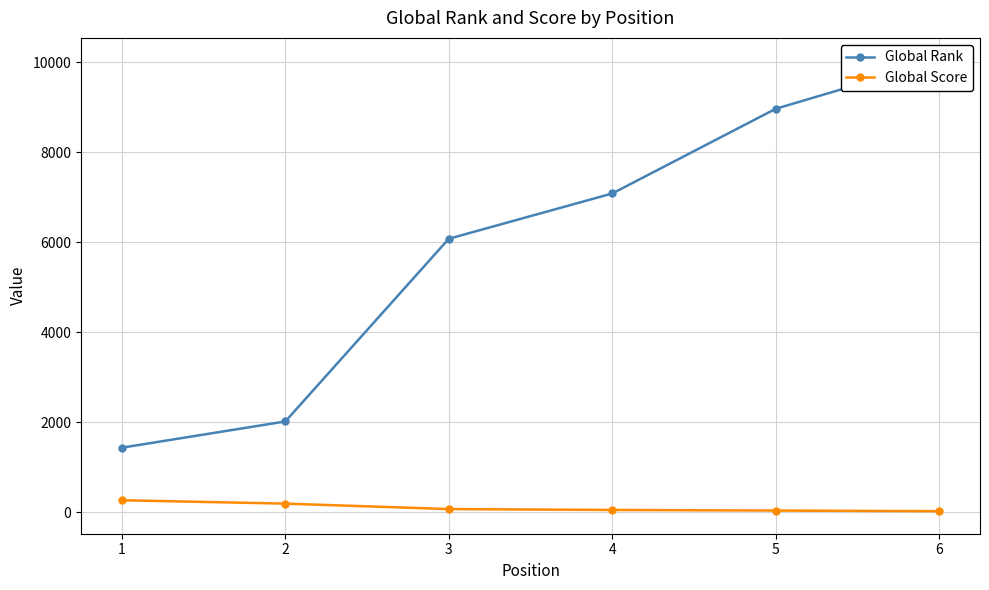

At how many categories does at least one series exceed 6296?

3